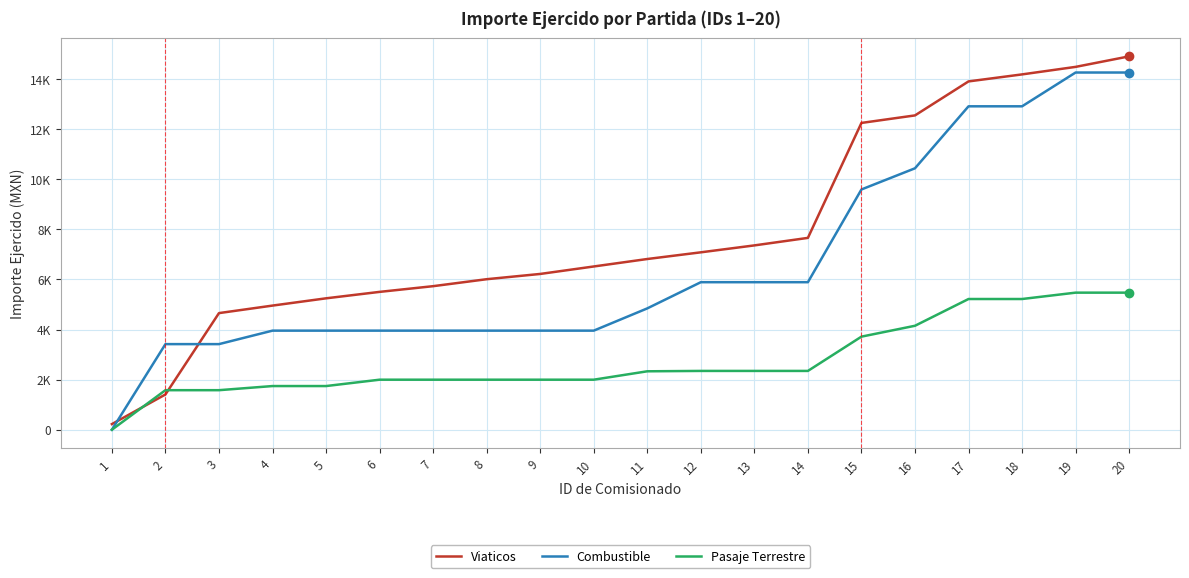

True or false: Viaticos has a value of 9199.5 at 17.

False